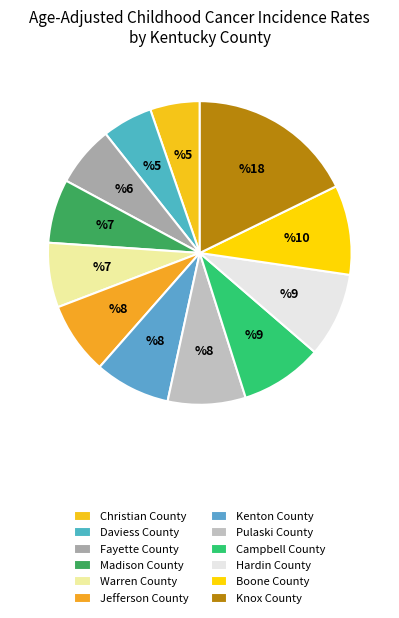

How many segments does this pie chart have?

12